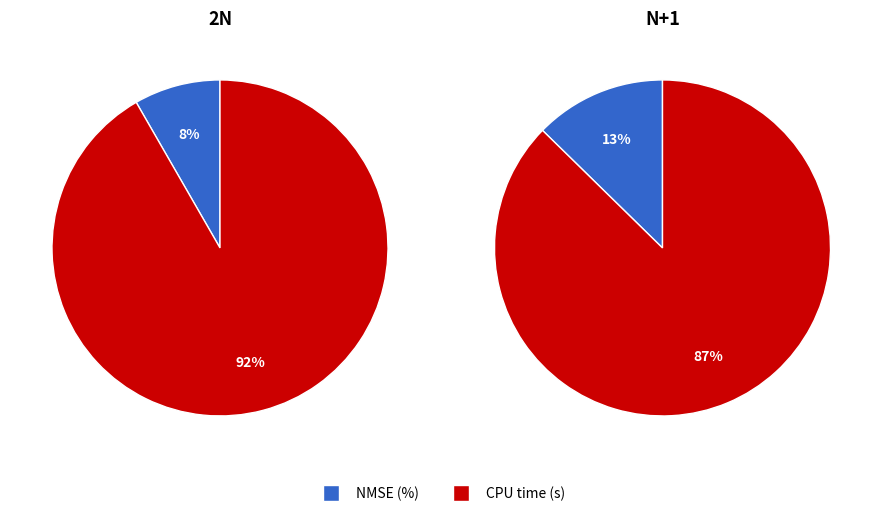

To the nearest percent, what is the average slice percentage?

50%